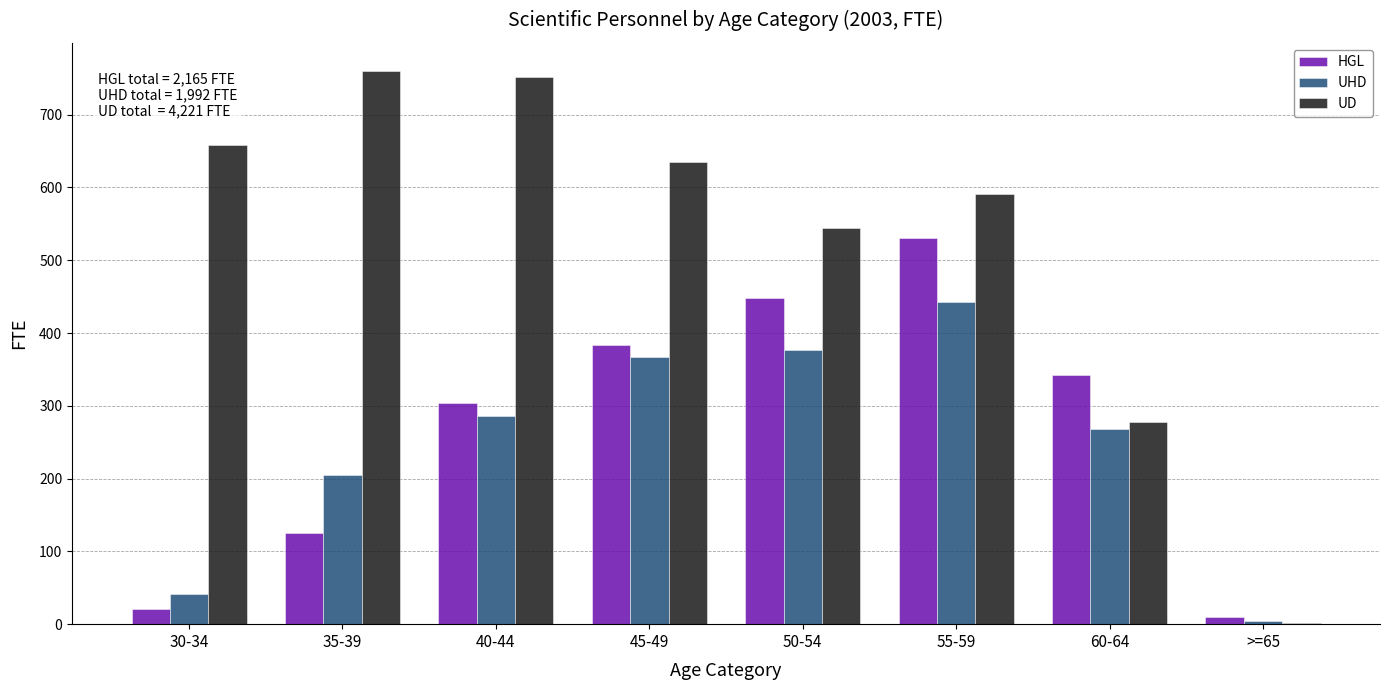

Reading left to right, extract all data points from this chart.

HGL: 30-34=20.2	35-39=125.9	40-44=304.2	45-49=383.4	50-54=448.1	55-59=530.2	60-64=342.7	>=65=9.6
UHD: 30-34=41.7	35-39=205.3	40-44=286.6	45-49=366.7	50-54=376.2	55-59=443.1	60-64=268.8	>=65=3.7
UD: 30-34=658.0	35-39=760.7	40-44=751.6	45-49=635.5	50-54=544.9	55-59=591.7	60-64=277.2	>=65=1.7